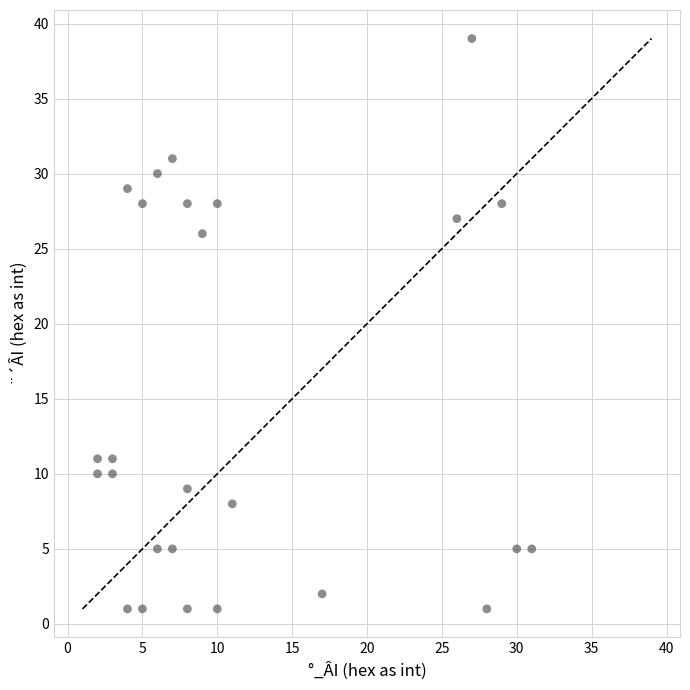

What is the range of X values (max minus min)?

29